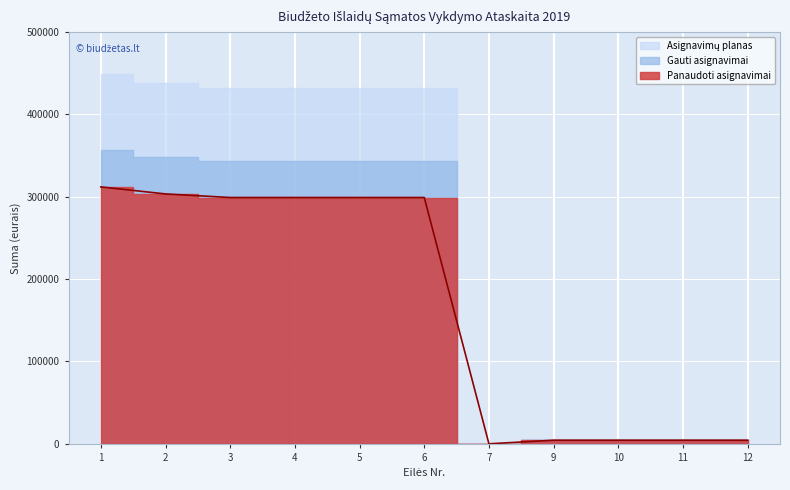

Read the Asignavimų planas value at 9.

6300.0